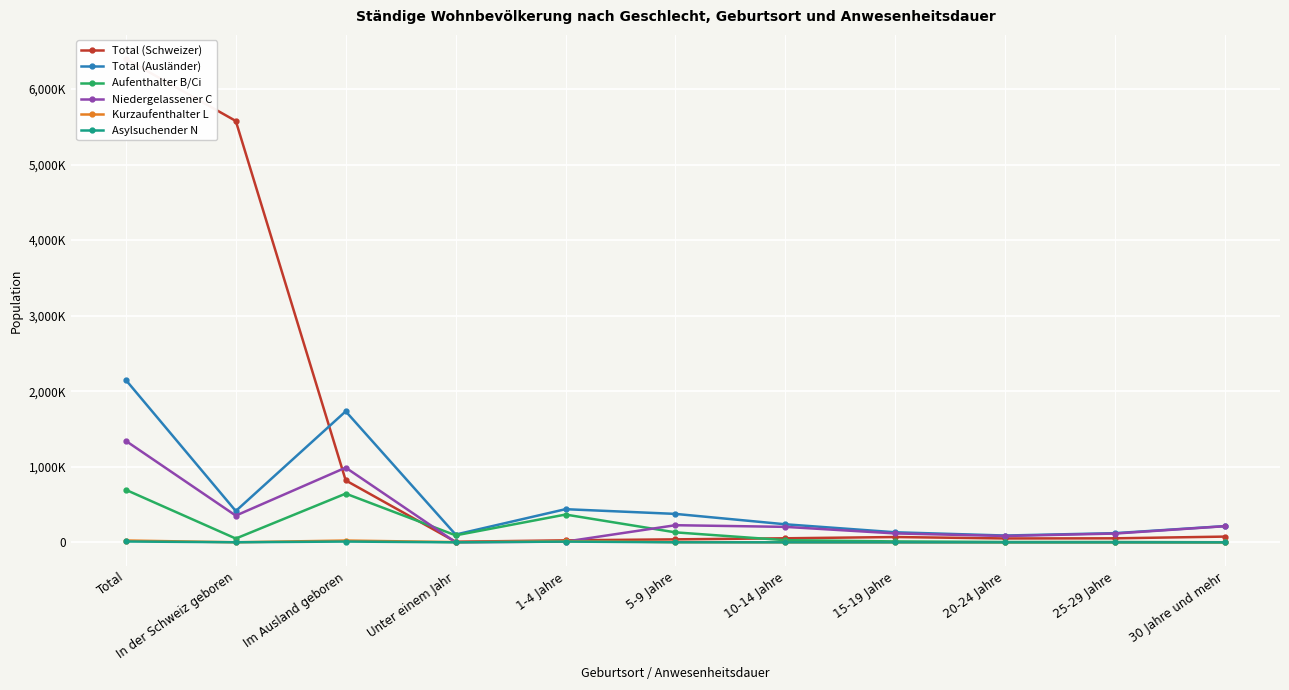

What is the label of the 4th point from the right?

15-19 Jahre